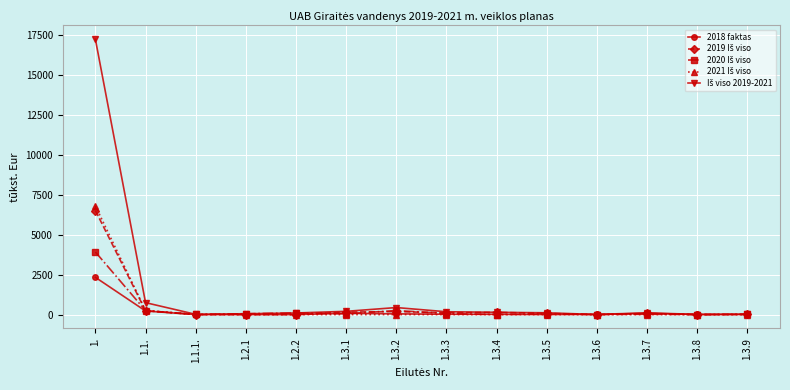

At which category is the sum across all series the highest?

1.